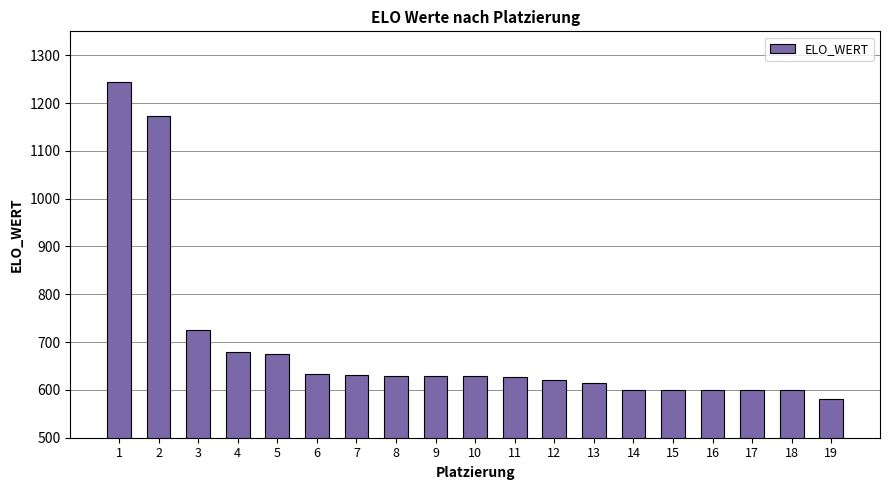

Which has a higher value, 14 or 4?

4